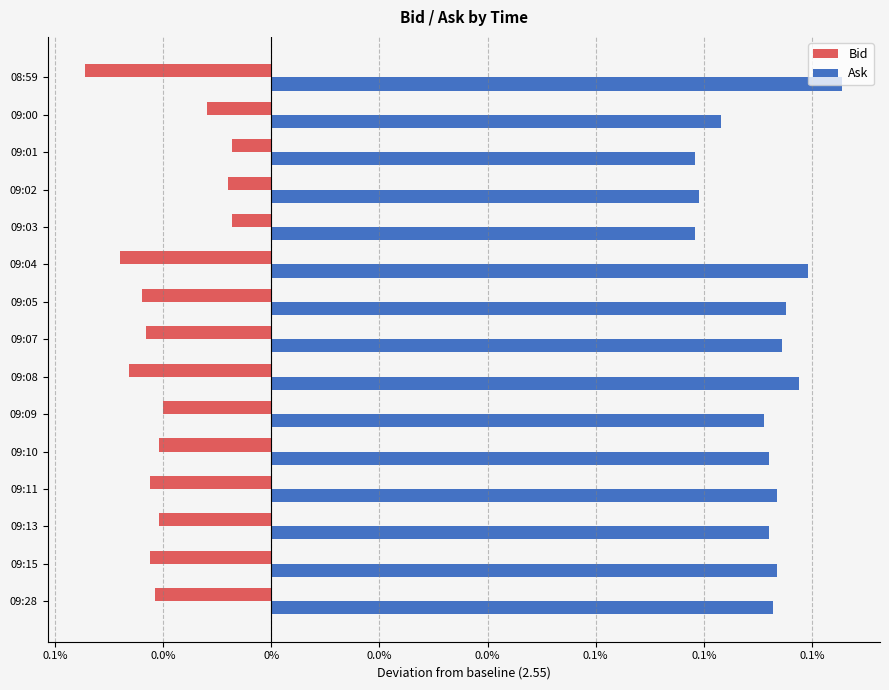

What are all the series names shown in the legend?

Bid, Ask